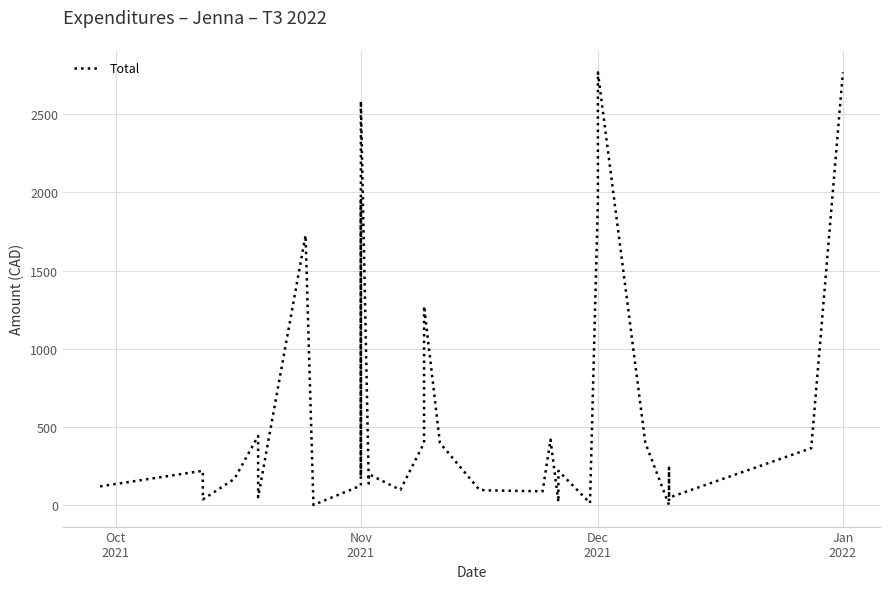

At which category does the data reach its first local peak?

Nov
2021